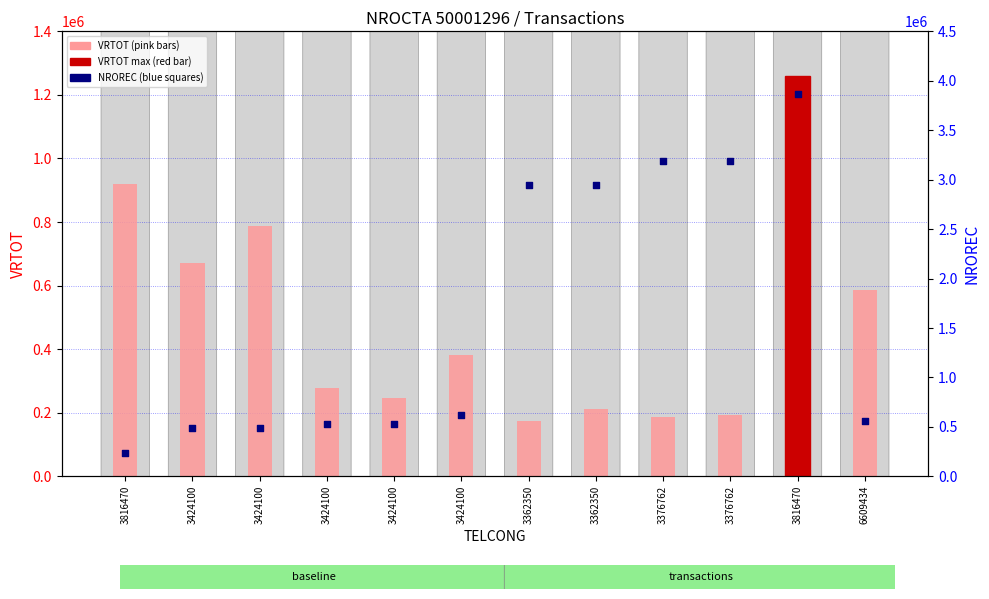

Which series contains the lowest Y value?

VRTOT